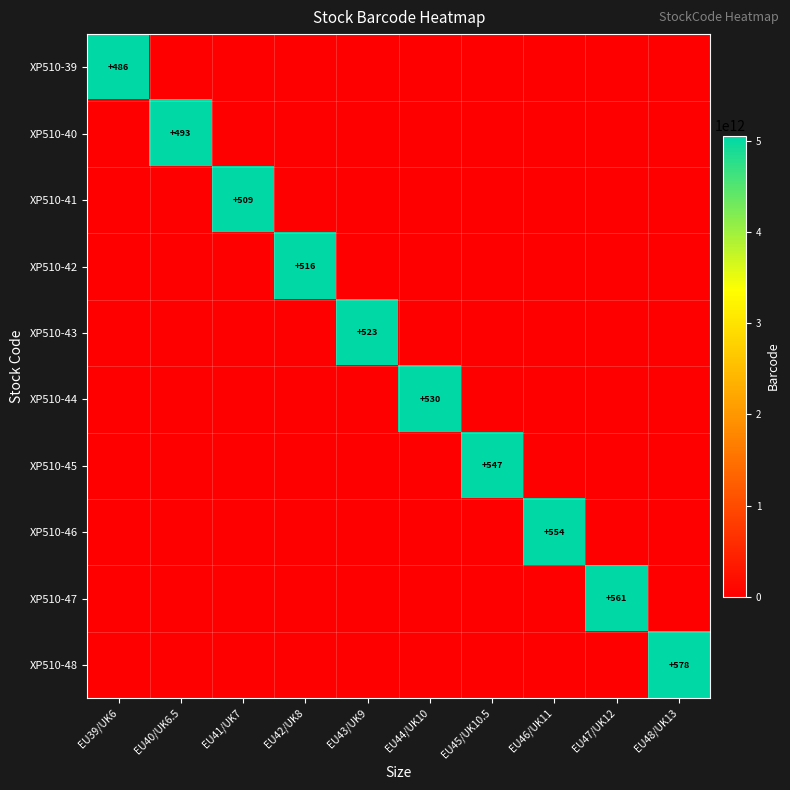

How many values in XP510-46 are above zero?

1